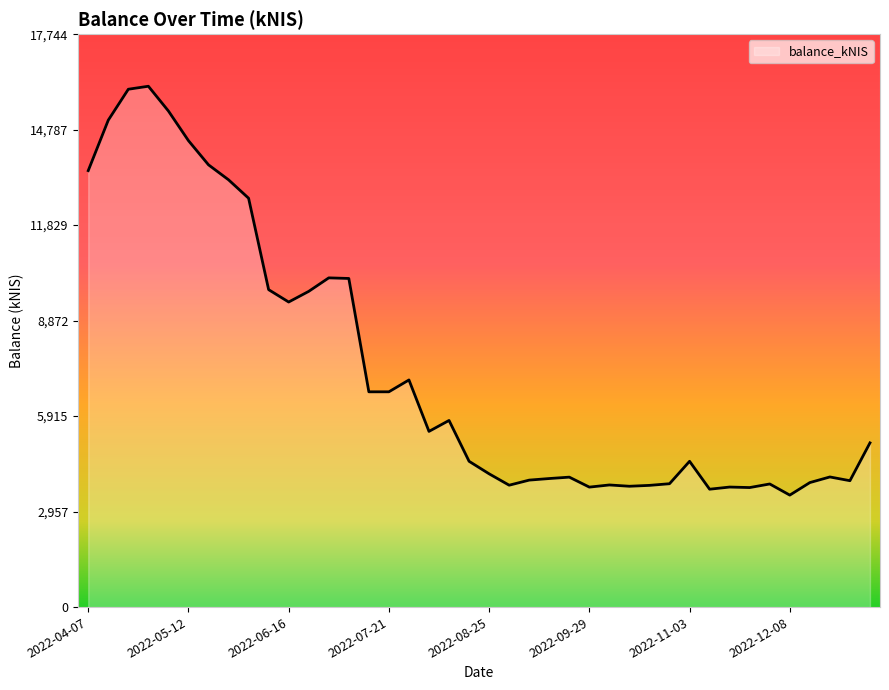

What is the difference between the maximum and minimum values?

12663.0